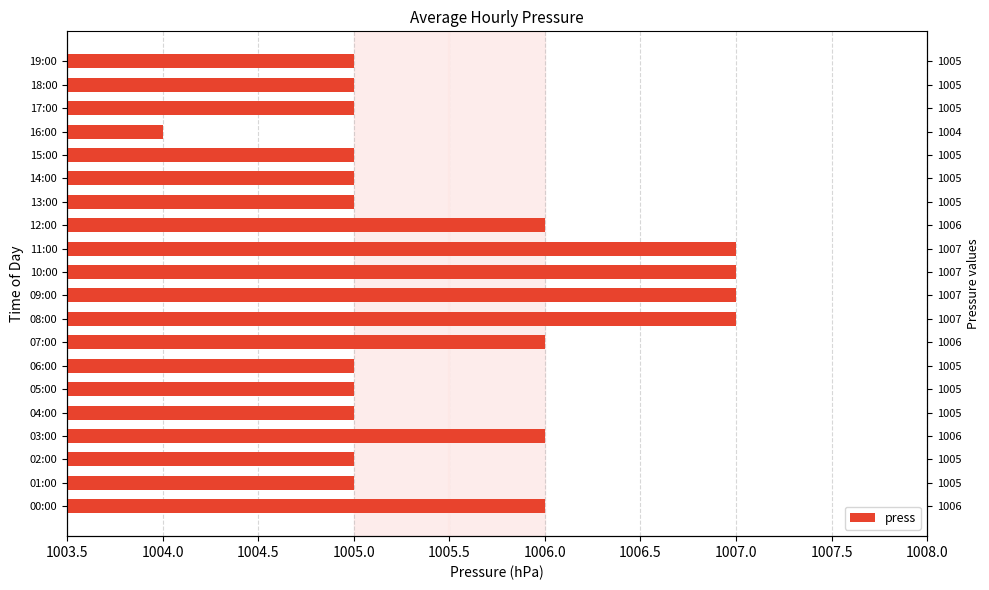

What is the difference between the maximum and second lowest values?

2